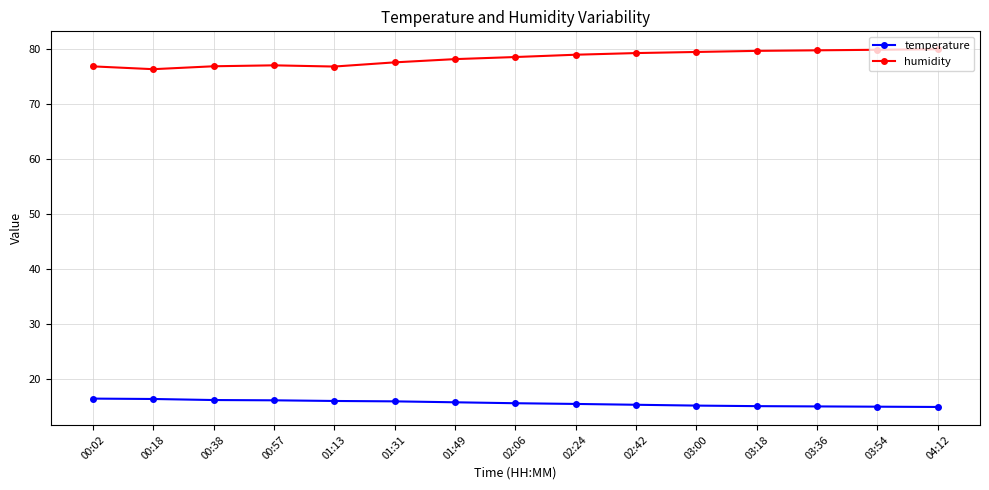

True or false: temperature and humidity intersect in this chart.

False